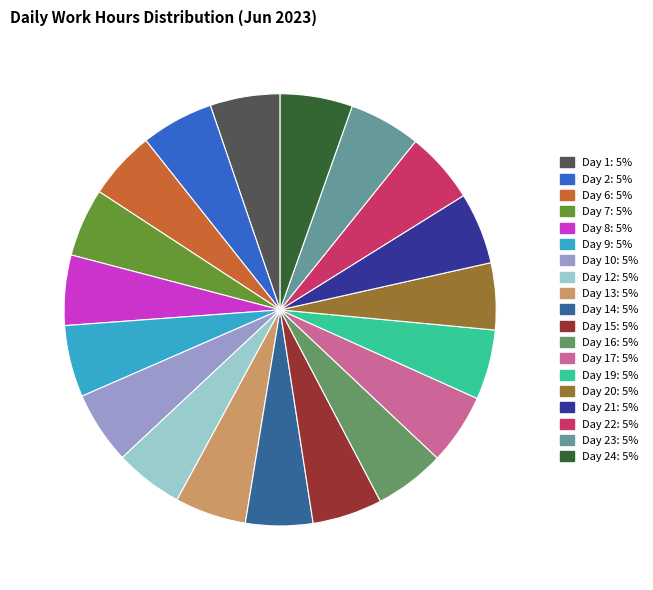

Does any single category account for the majority?

No